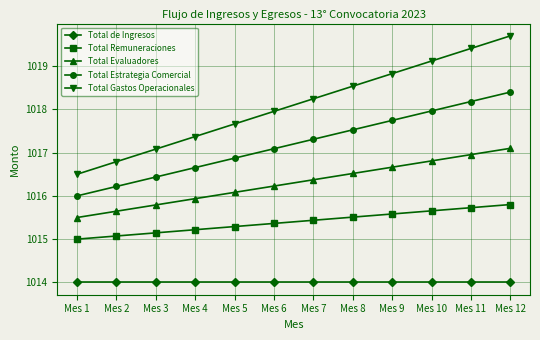

True or false: Total de Ingresos has a value of 1014.0 at Mes 10.

True